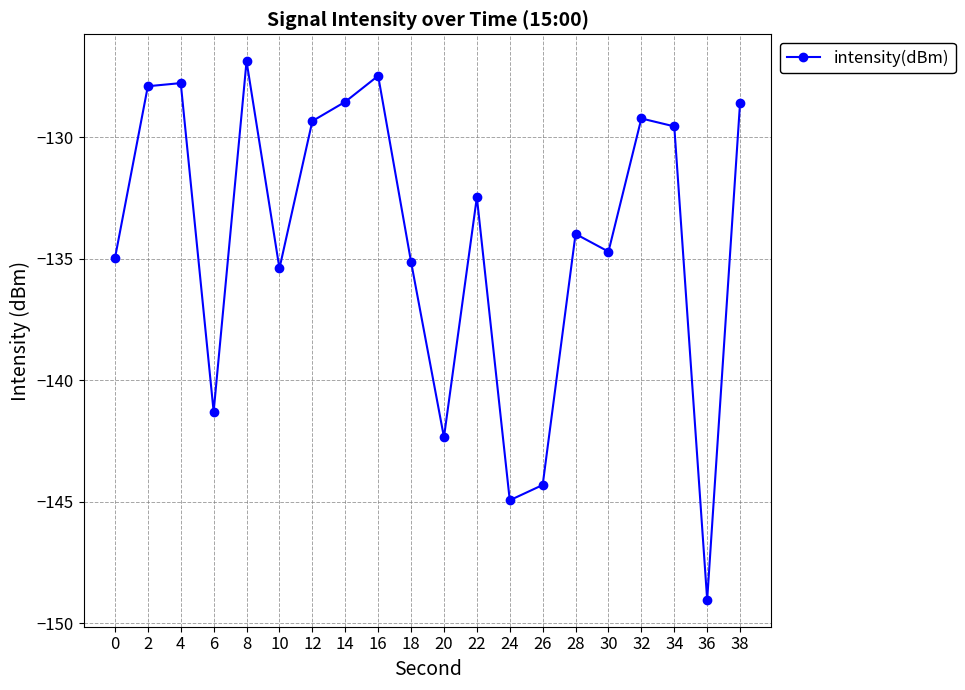

At which category does the chart reach its minimum across all series?

36